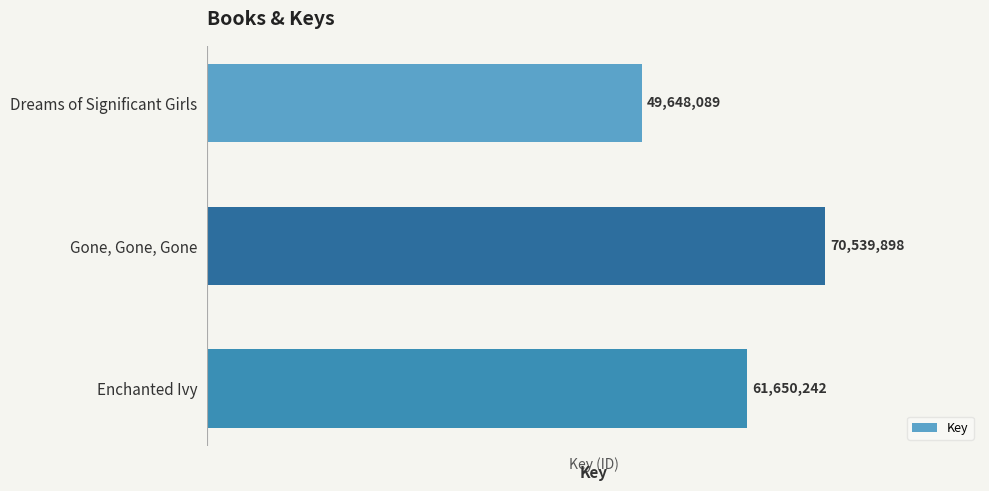

What is the average value?

60612743